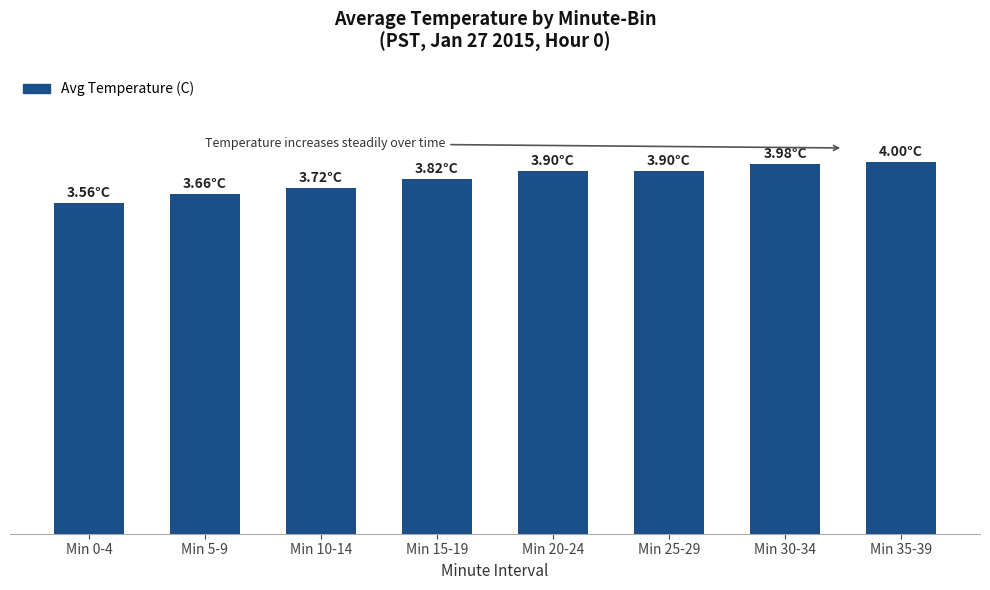

What position from the right is Min 25-29?

3